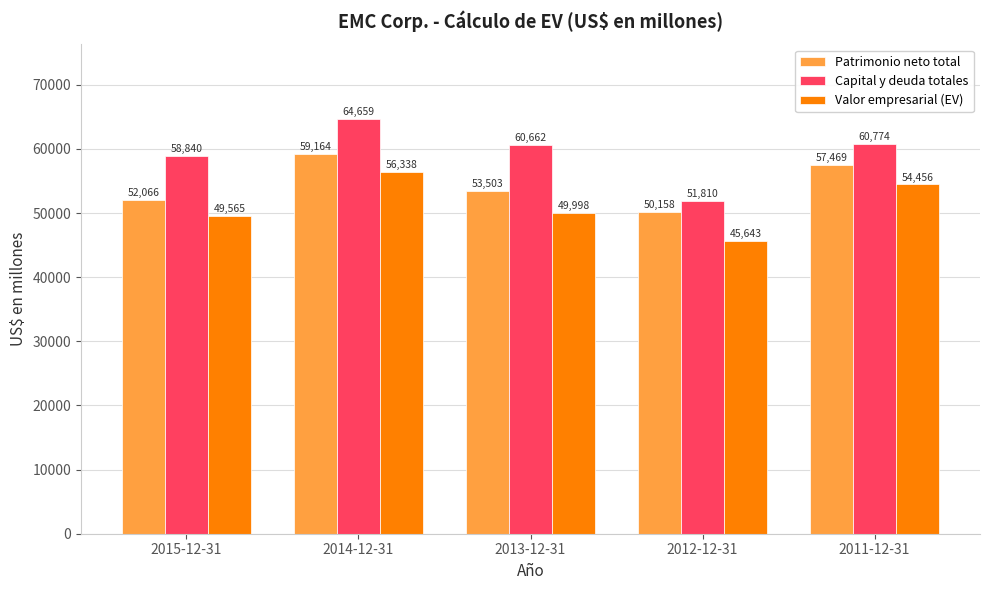

Rank the series at 2015-12-31 from lowest to highest value.

Valor empresarial (EV), Patrimonio neto total, Capital y deuda totales